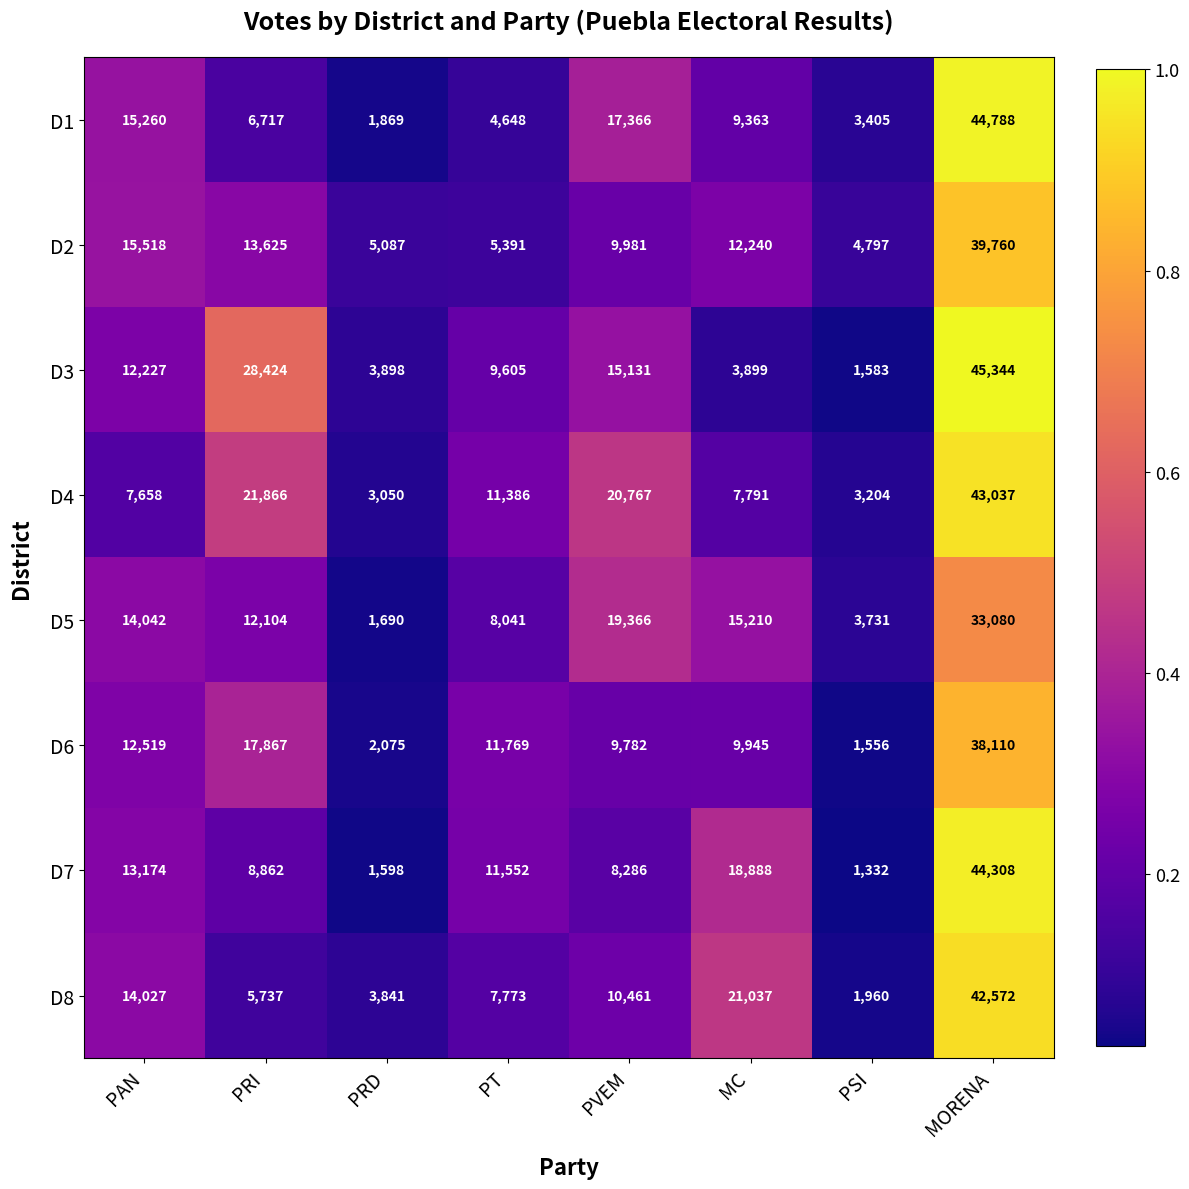

Rank the series at PRD from highest to lowest value.

D2, D3, D8, D4, D6, D1, D5, D7